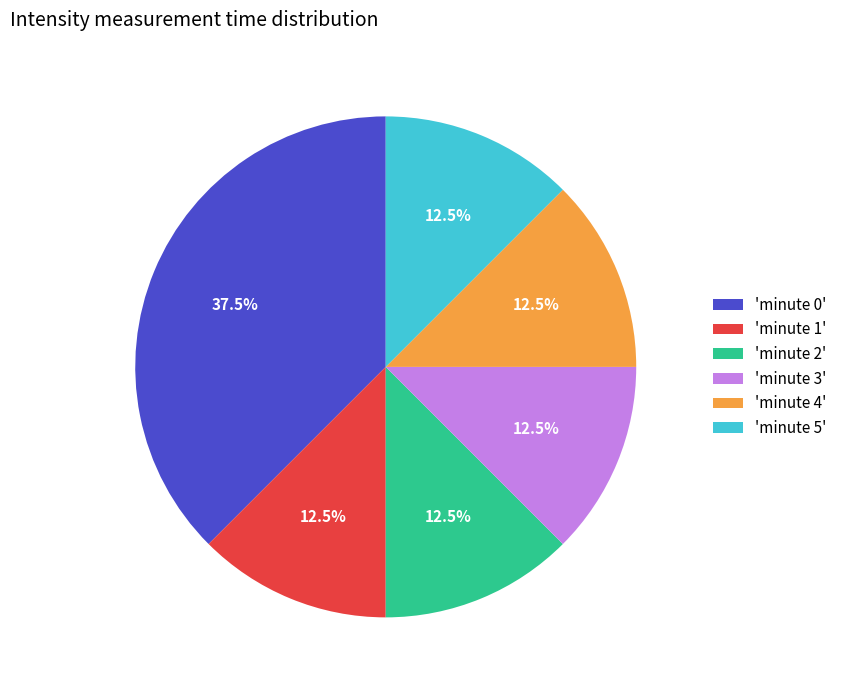

What is the ratio of the value at 'minute 2' to the value at 'minute 1'?

1.0